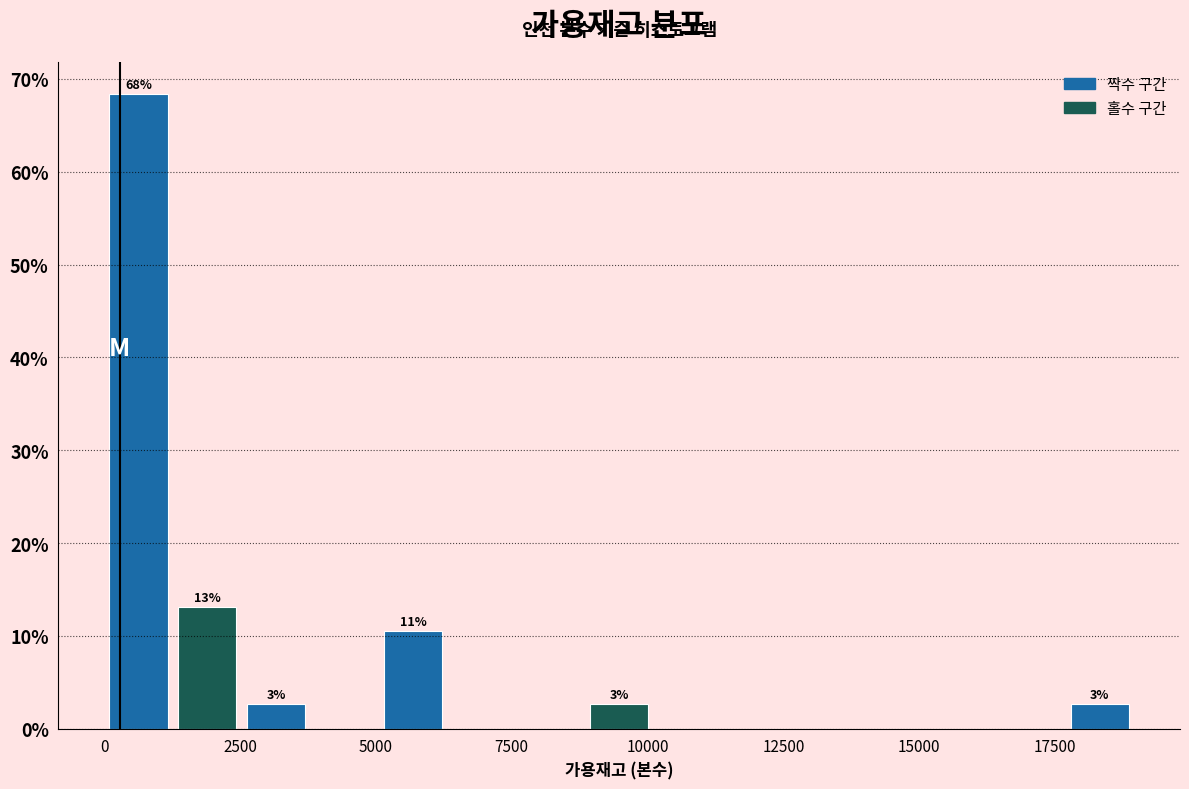

Read against the x-axis, roughly where is the centre of the tallest bar?

500